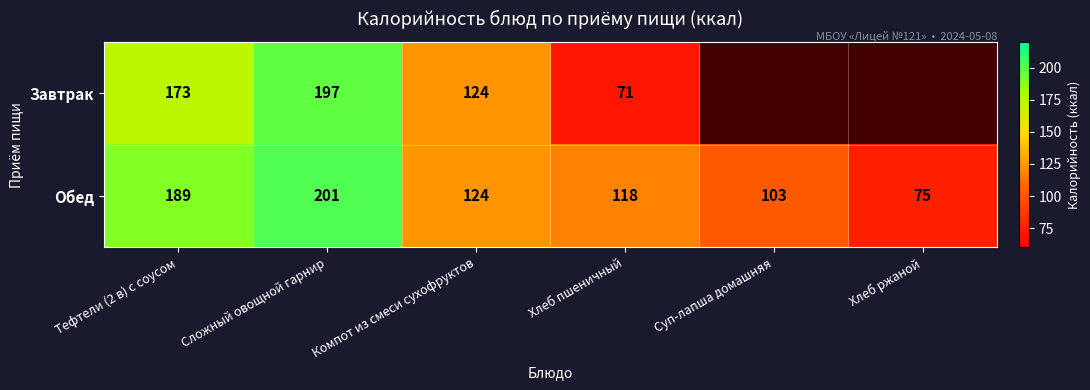

How many values in the Обед series are below 124?

3